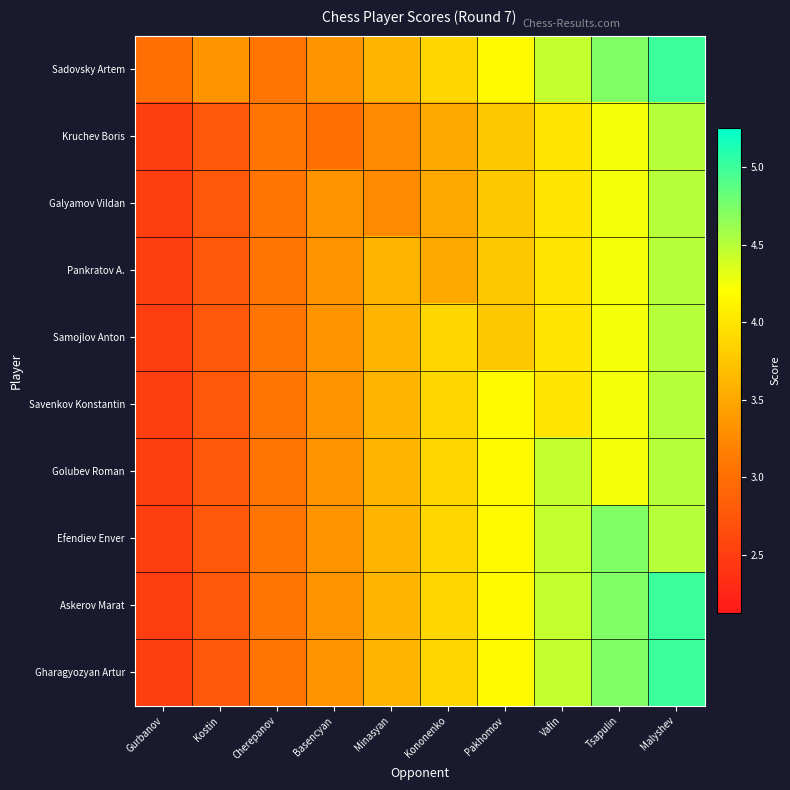

What is the total value across all series at Kostin?

28.3